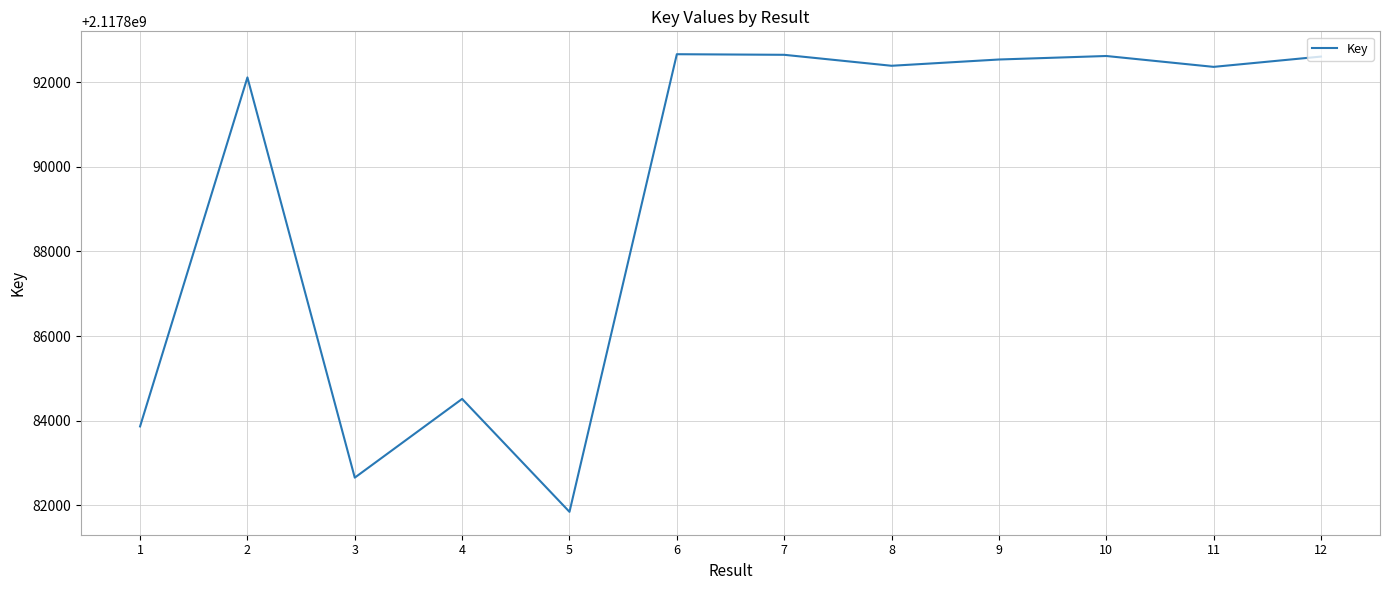

What is the difference between the maximum and minimum values?

10811